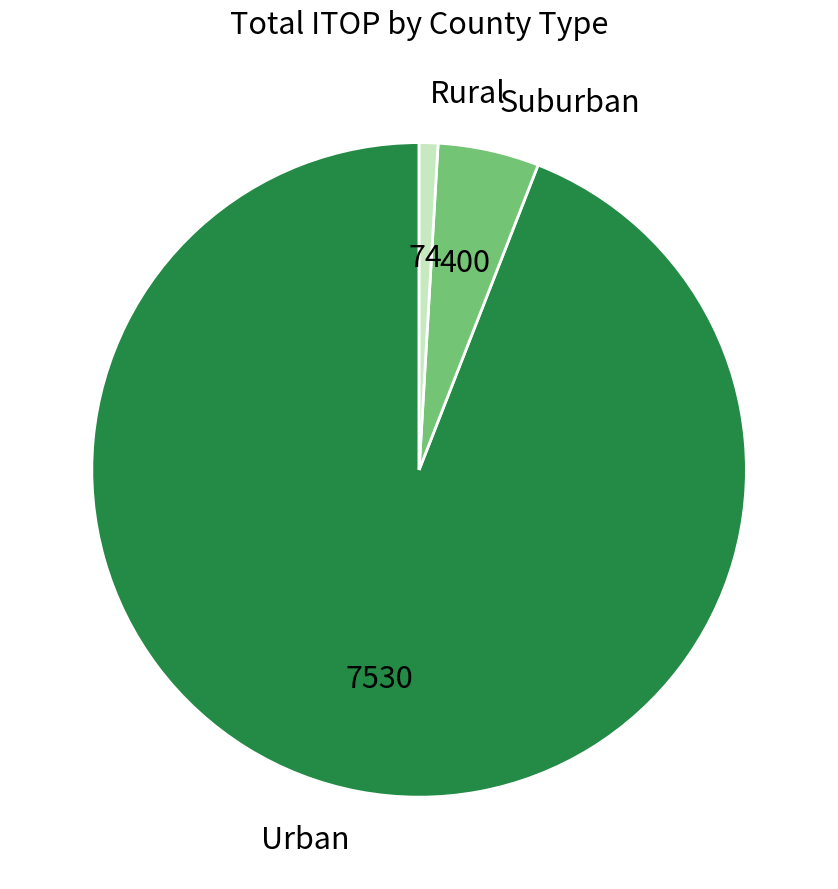

Is there any slice that represents more than half of the pie?

Yes